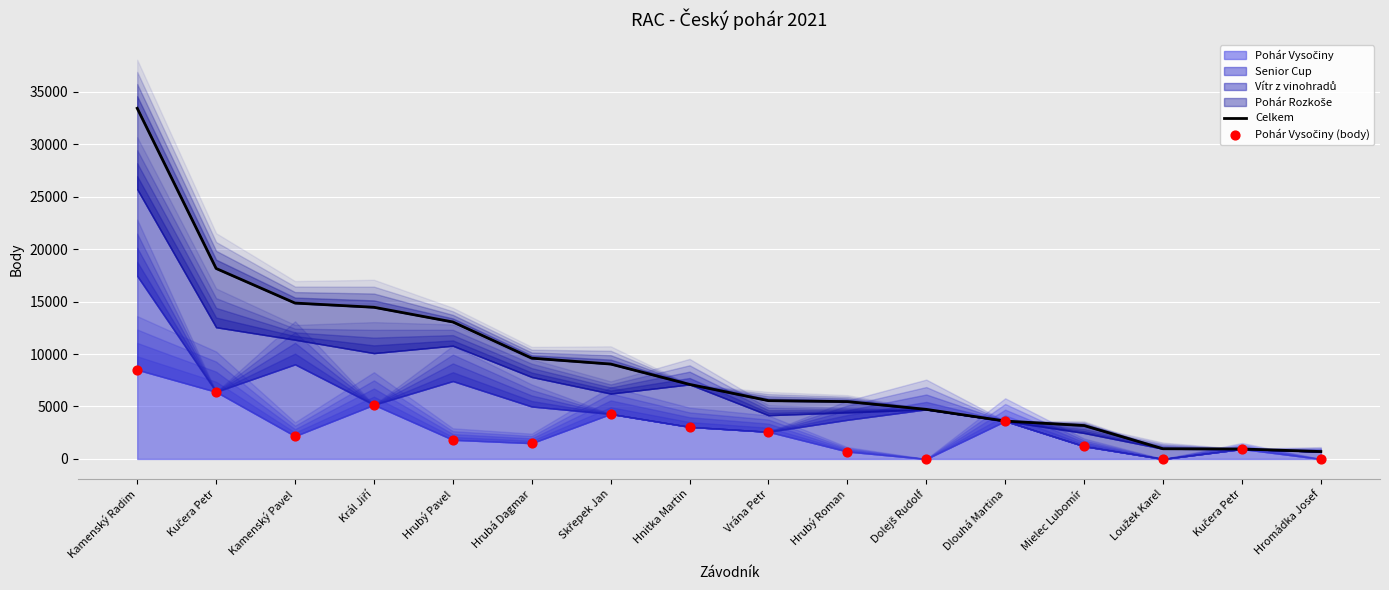

Which series contains the highest Y value?

Celkem